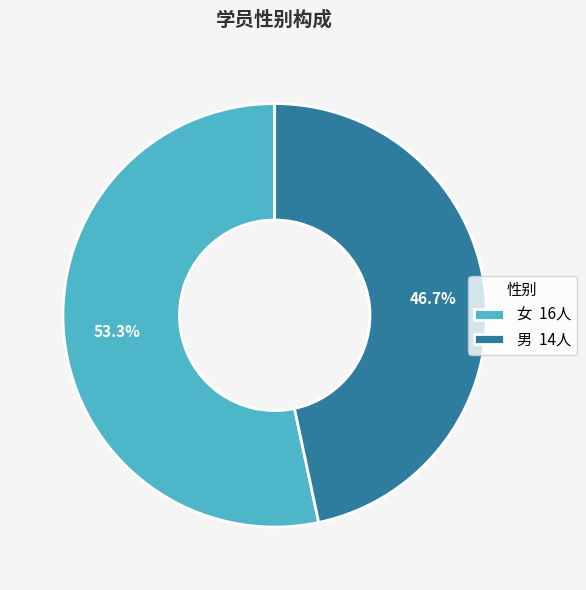

To the nearest percent, what is the difference between the 女 and 男 slice percentages?

7%